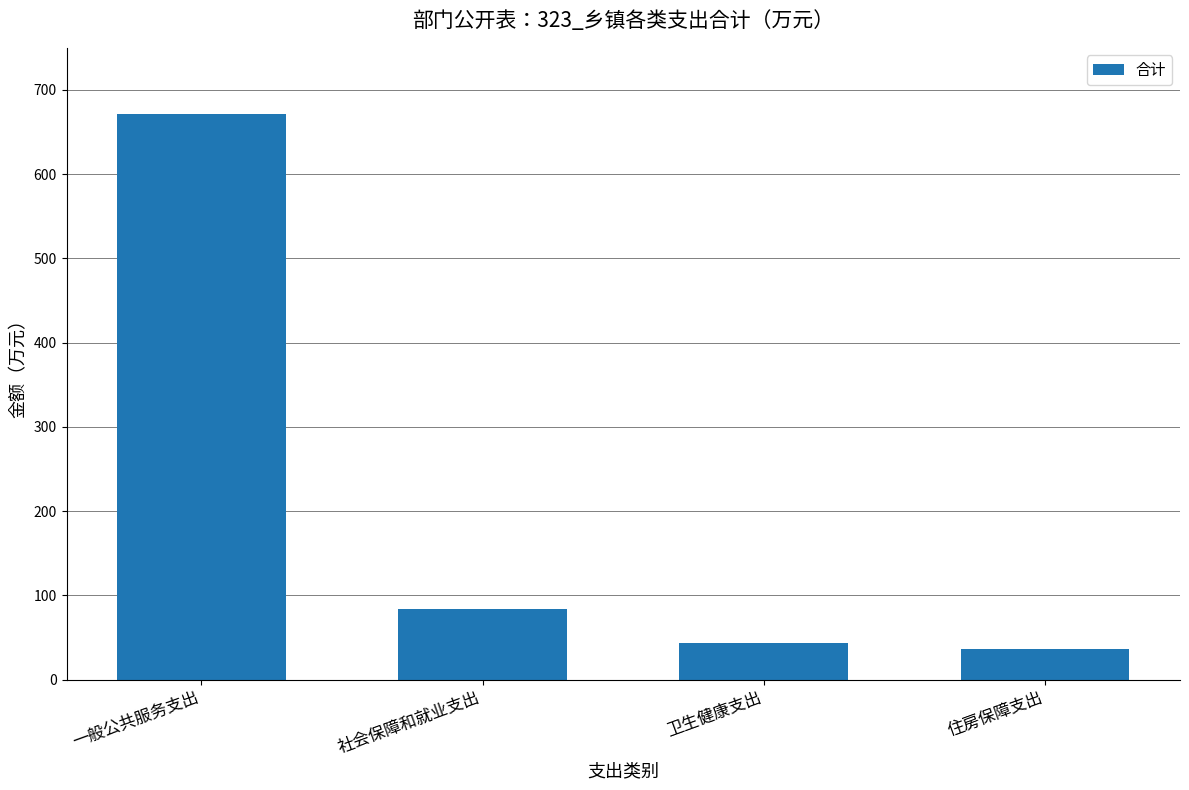

Are the bars horizontal?

No